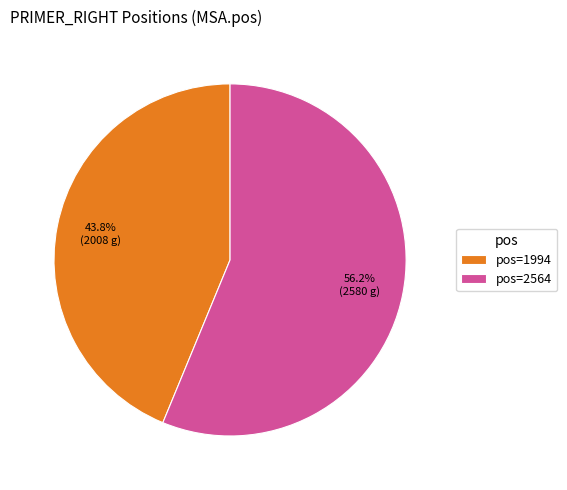

How many segments does this pie chart have?

2